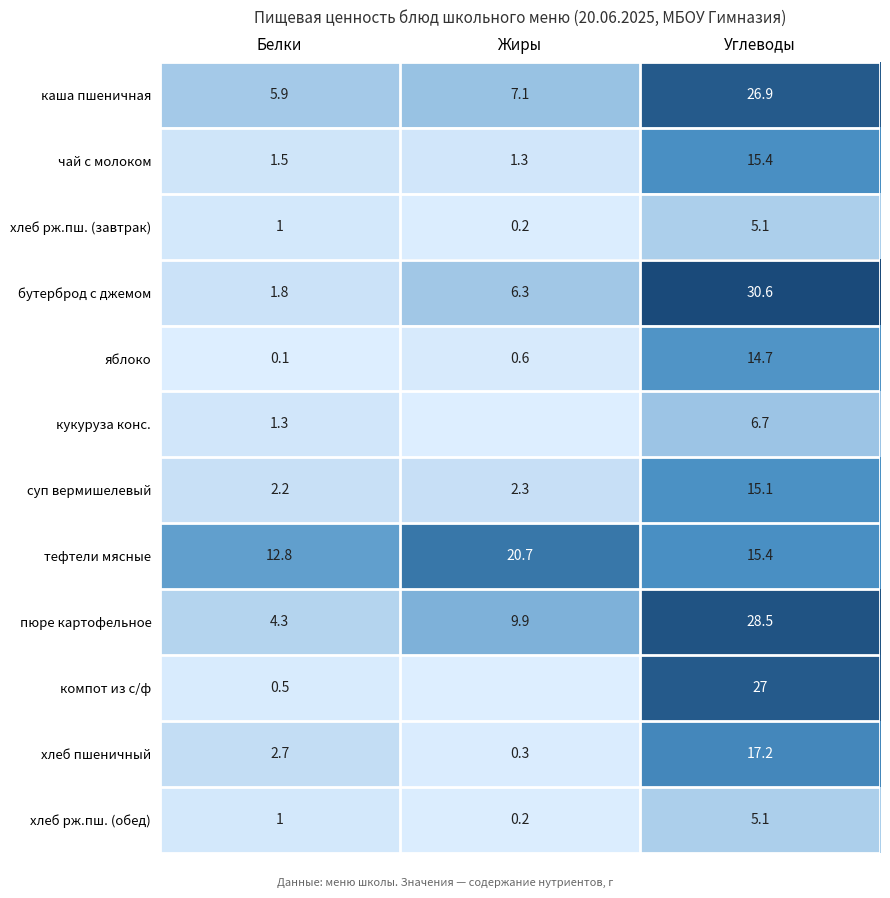

At which category is the sum across all series the highest?

Углеводы